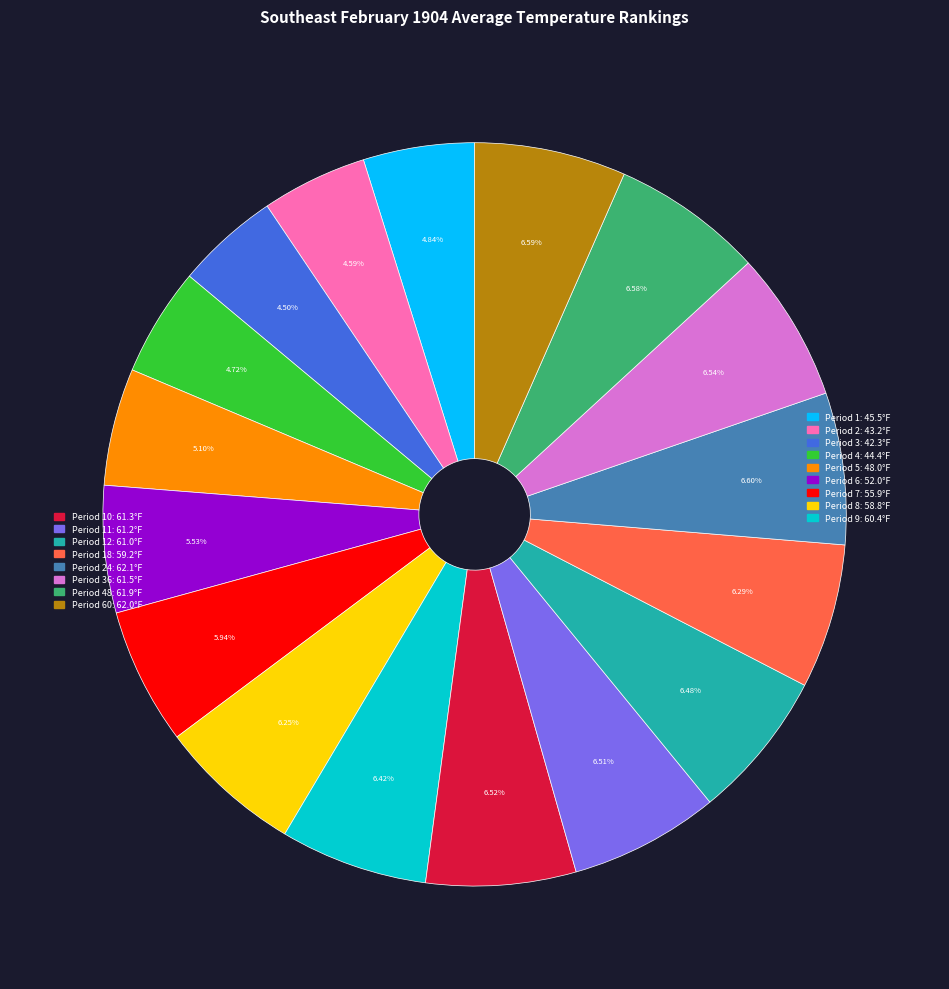

Is there a majority slice in this chart?

No